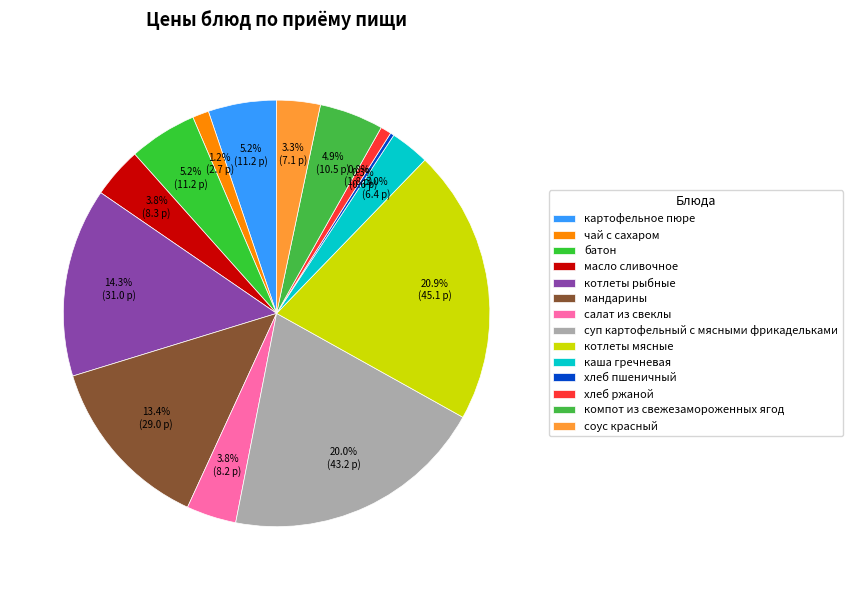

To the nearest percent, what is the combined percentage of хлеб ржаной and котлеты рыбные?

15%